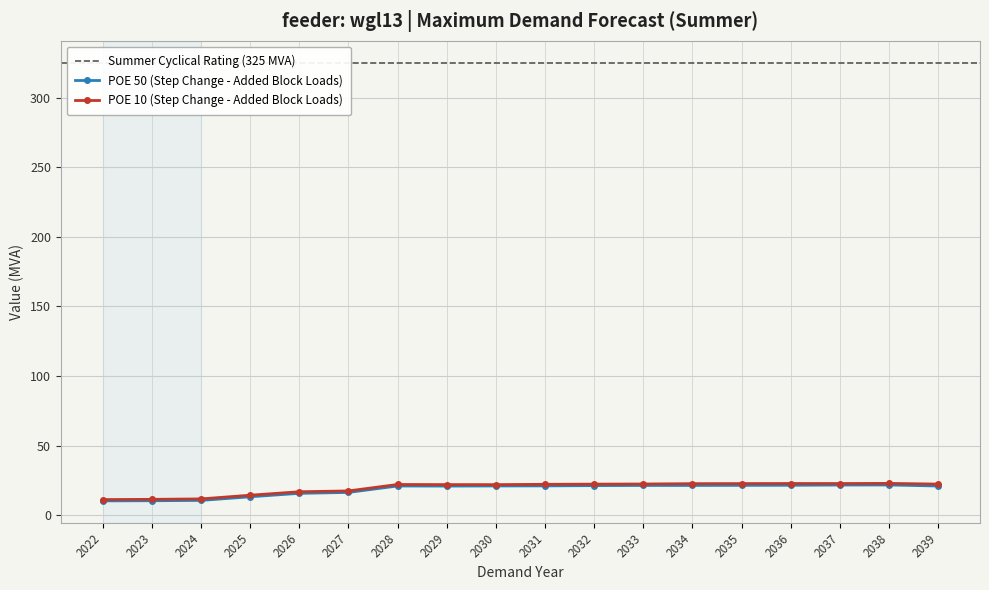

Which series has the largest range (max minus min)?

POE 10 (Step Change - Added Block Loads)